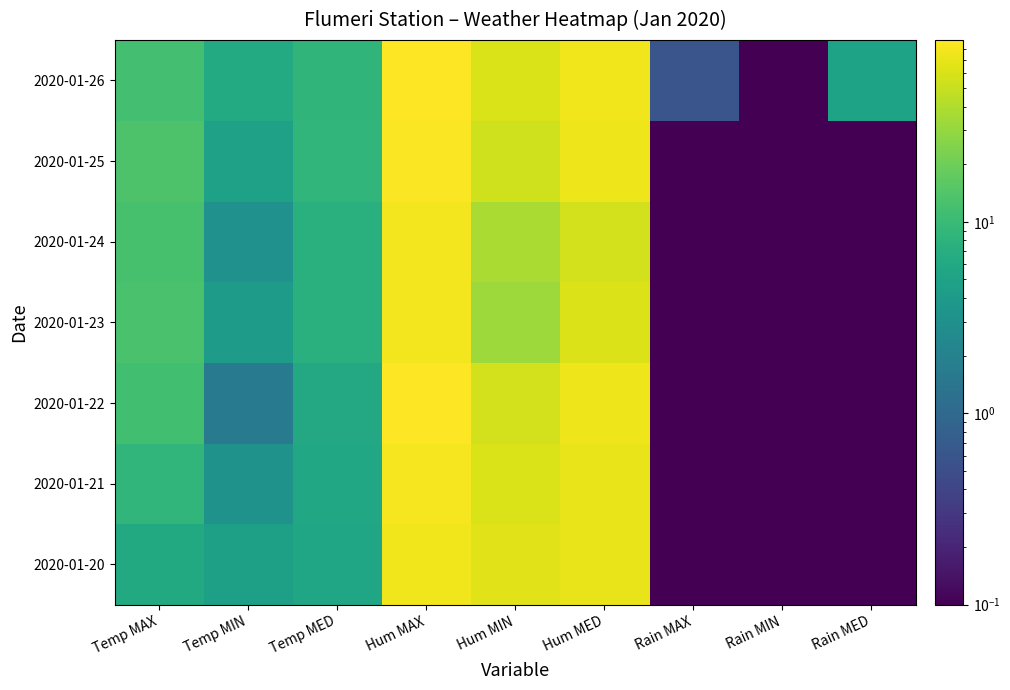

What is the difference between the highest and lowest values at Temp MAX?

7.1